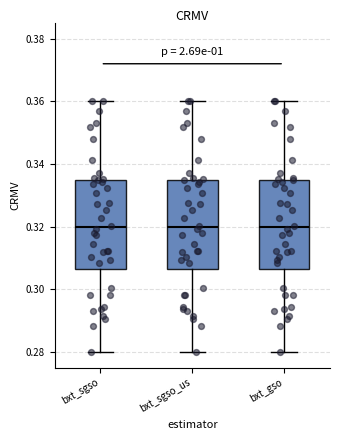

Where is the upper edge of the box for bxt_sgso on the y-axis? The values are not printed on the chart, so give them approximately, as read against the axis.

0.336